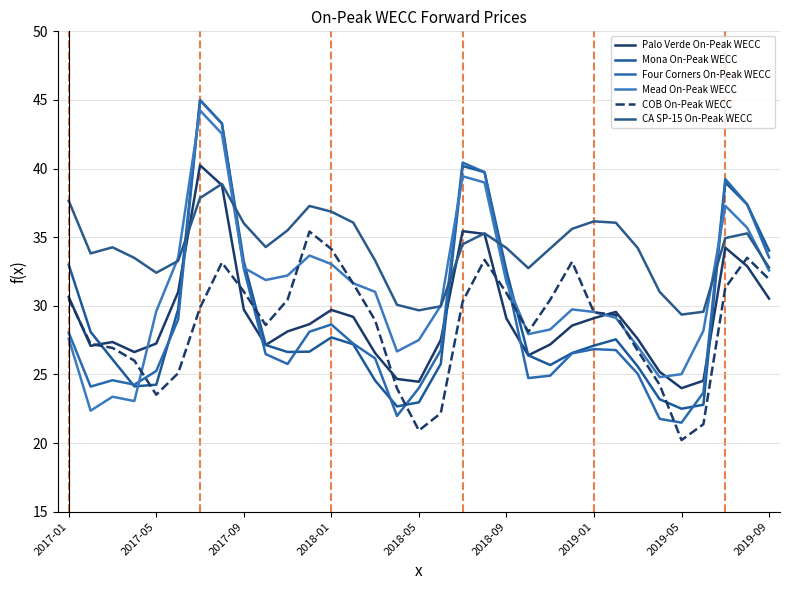

How many lines are shown in the chart?

6